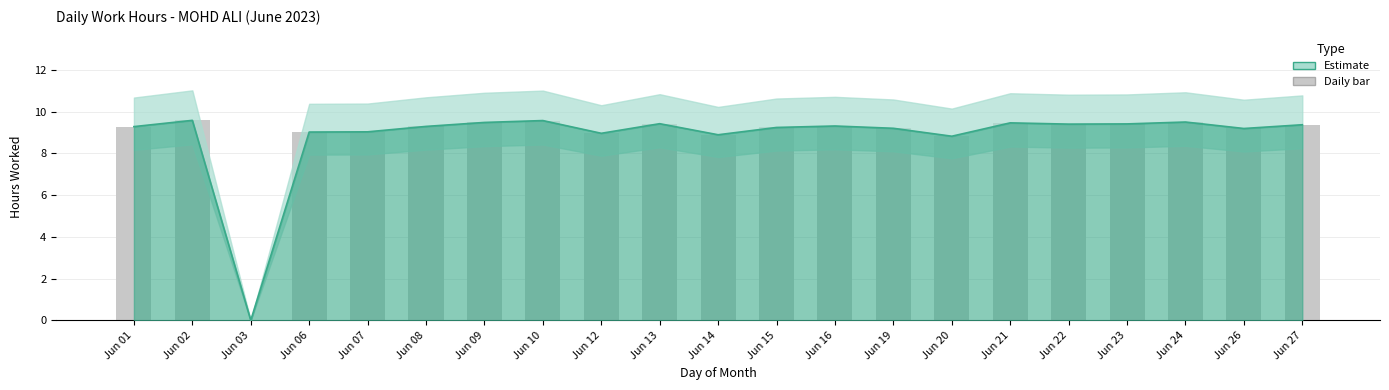

What is the change in value from Jun 08 to Jun 26?

-0.1